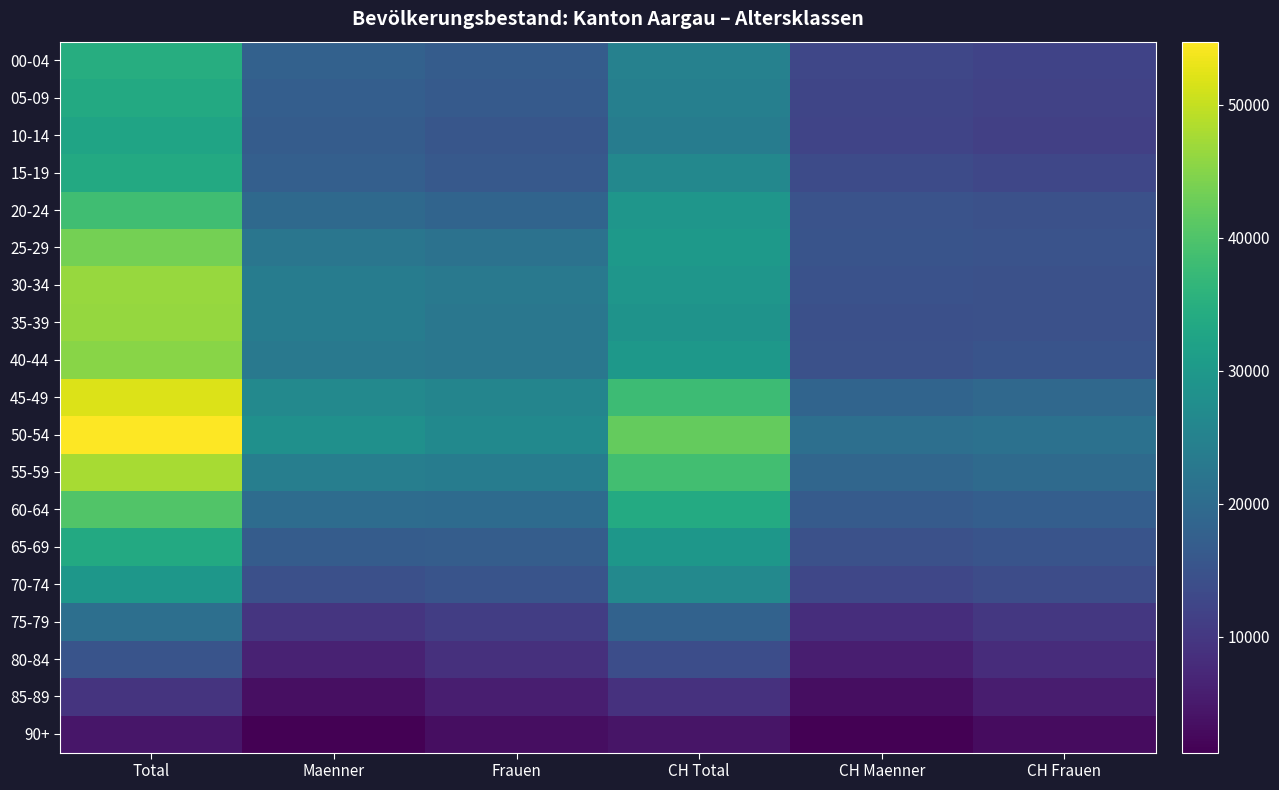

What is the maximum value shown in the chart?

54736